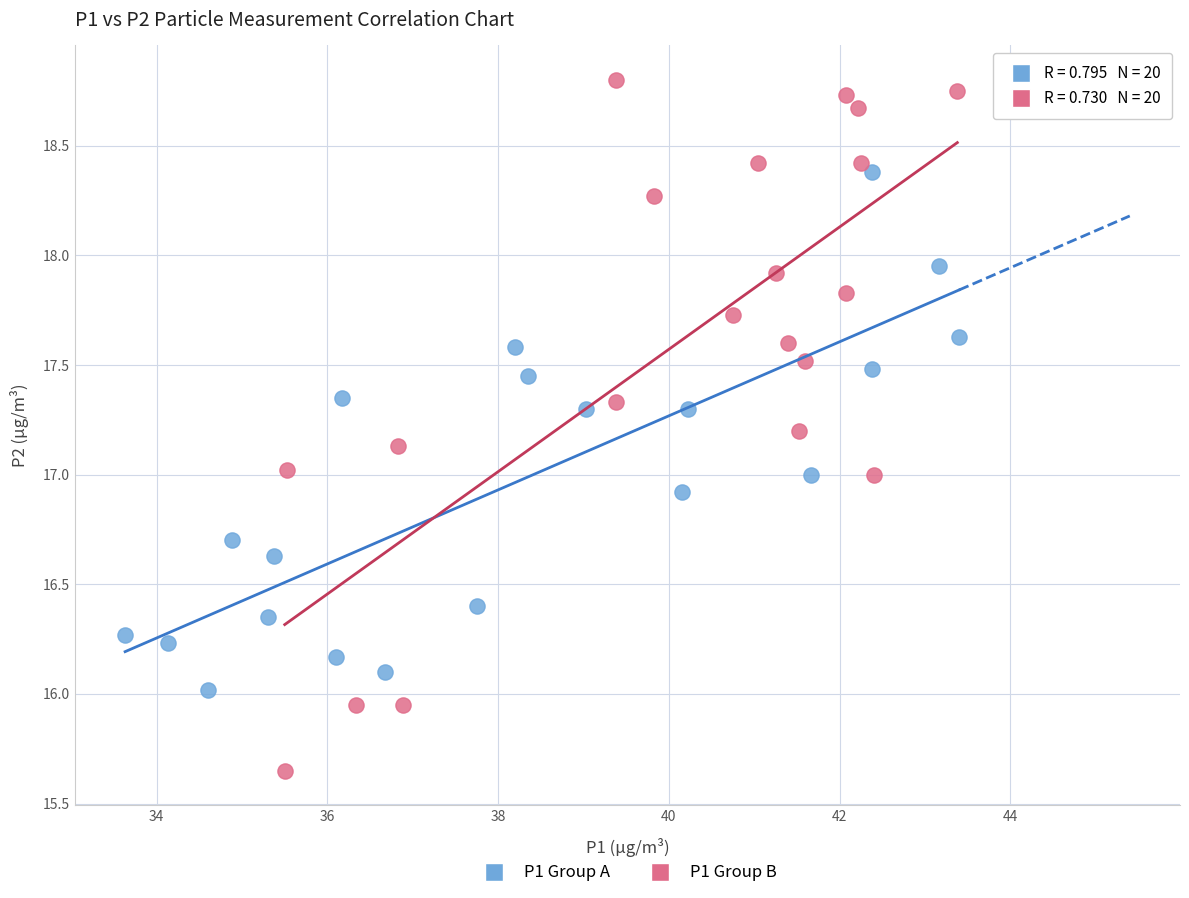

Which series reaches the minimum Y coordinate?

P1 Group B